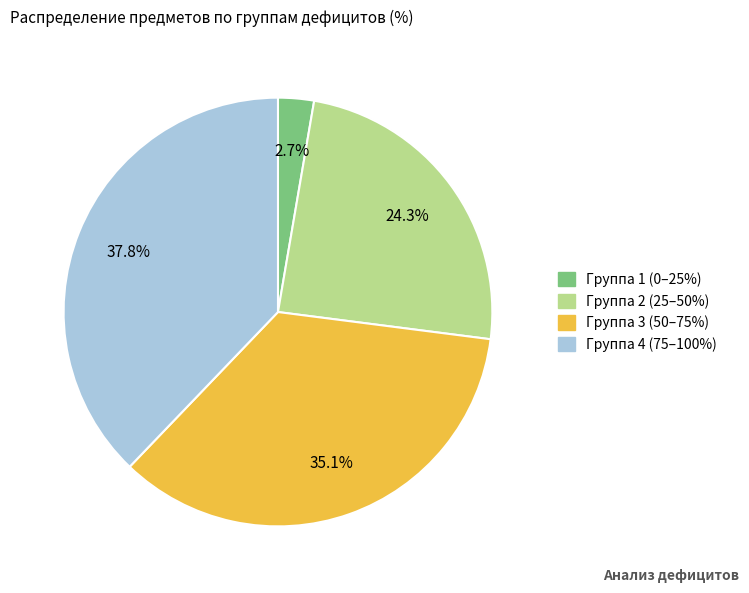

To the nearest percent, what is the average slice percentage?

25%